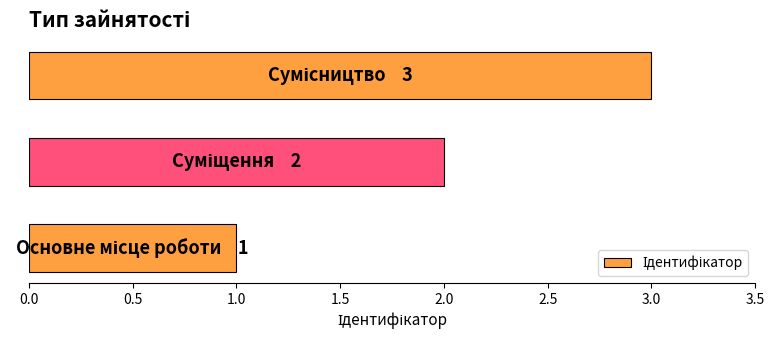

What is the maximum value shown in the chart?

3